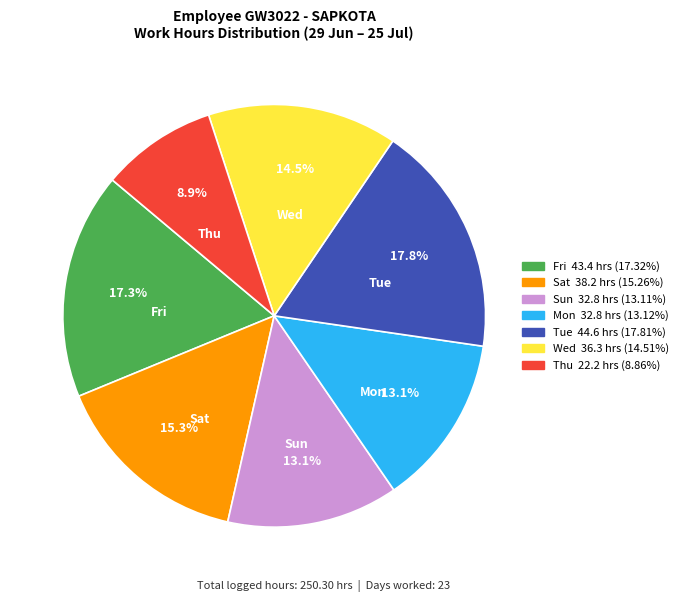

Is there a majority slice in this chart?

No